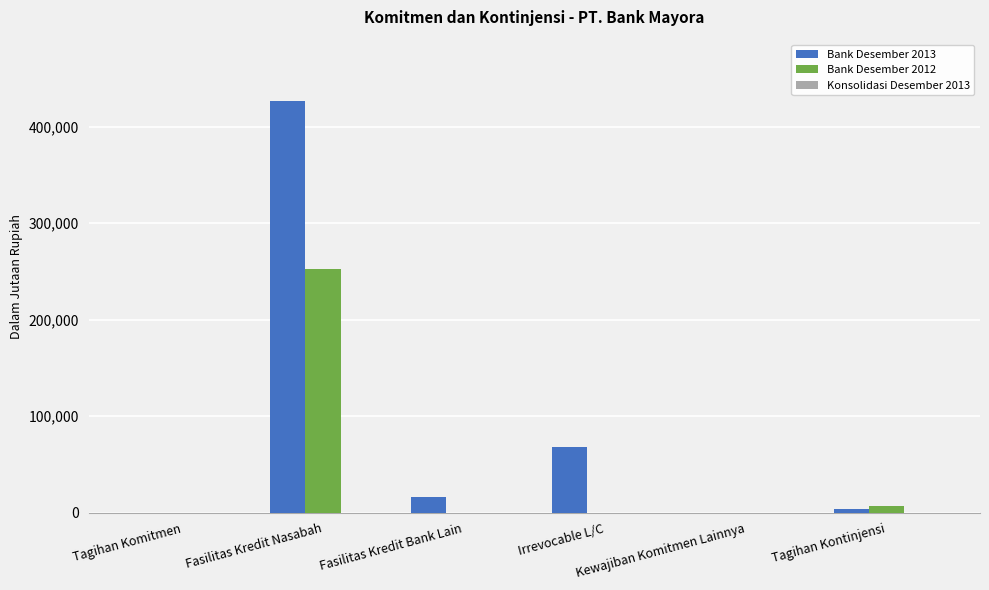

What is the sum of the Bank Desember 2013 values at Kewajiban Komitmen Lainnya and Fasilitas Kredit Bank Lain?

16650